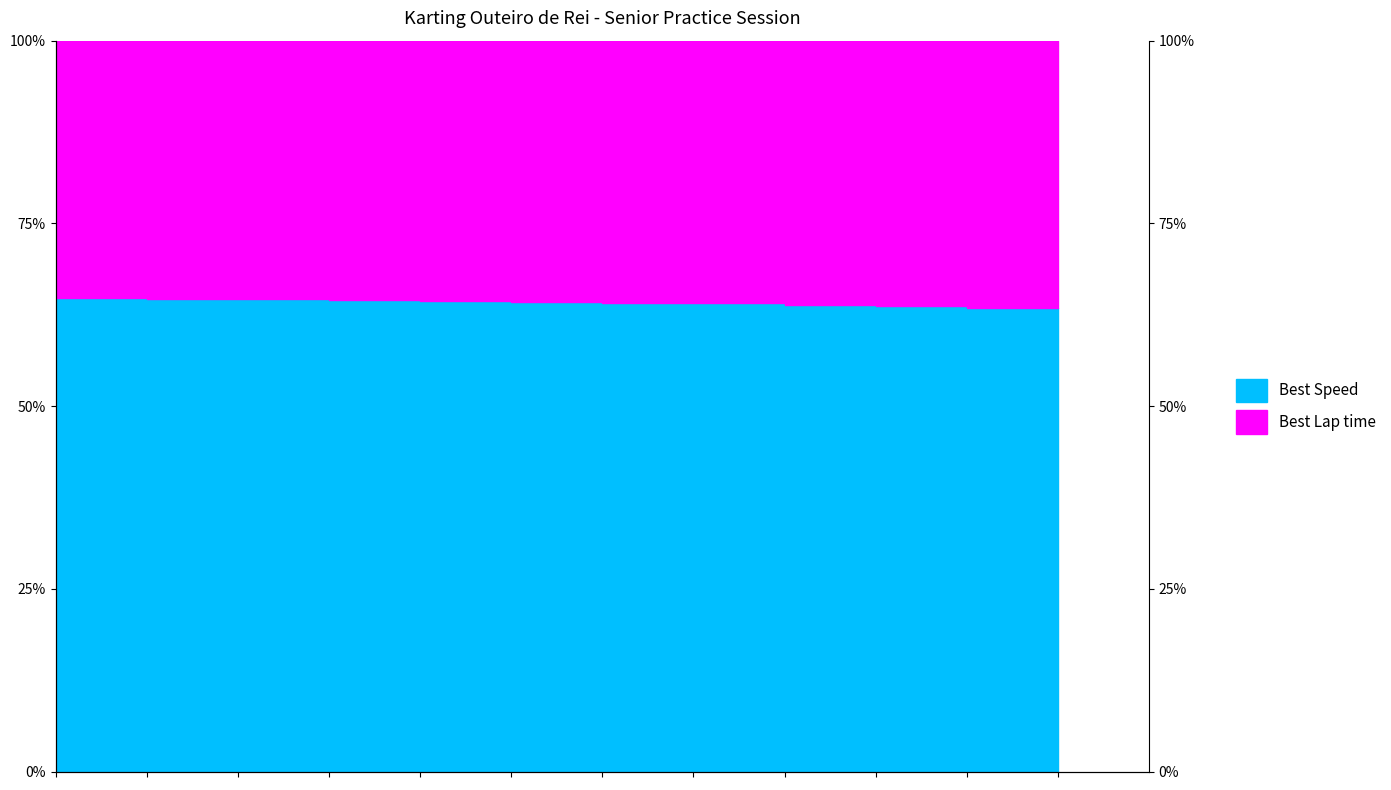

Reading left to right, what are all the values shown in this chart?

64.7	64.7	64.6	64.5	64.4	64.2	64.1	64.1	63.8	63.7	63.4	63.4